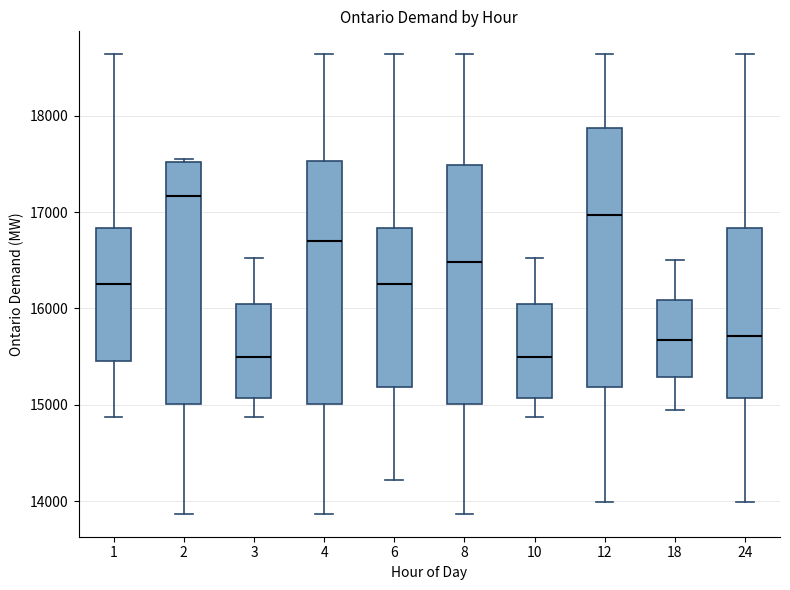

Which box's median line is the highest?

2